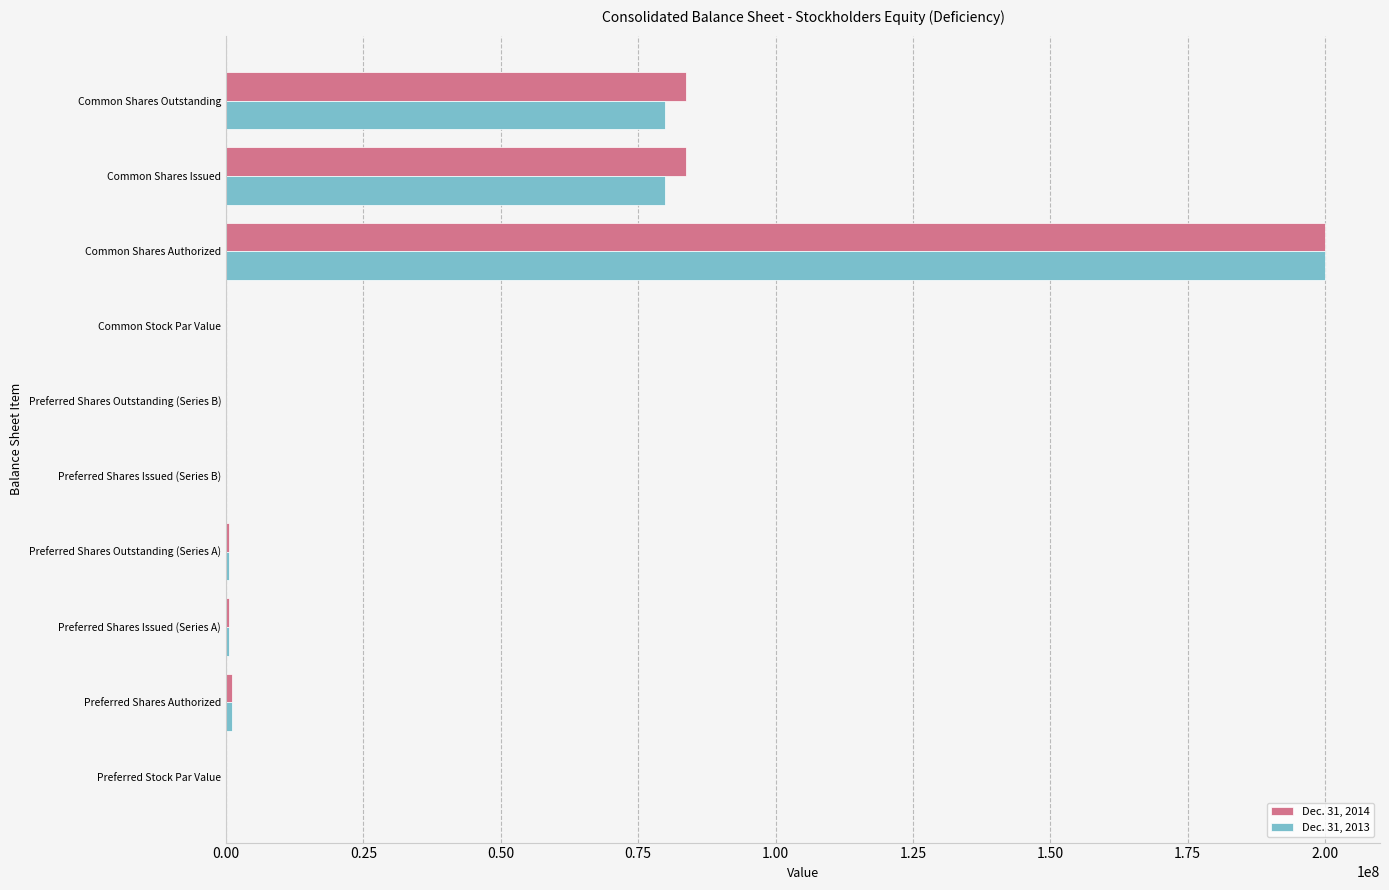

The value of Dec. 31, 2013 at Common Shares Authorized is 89520583.6. True or false?

False